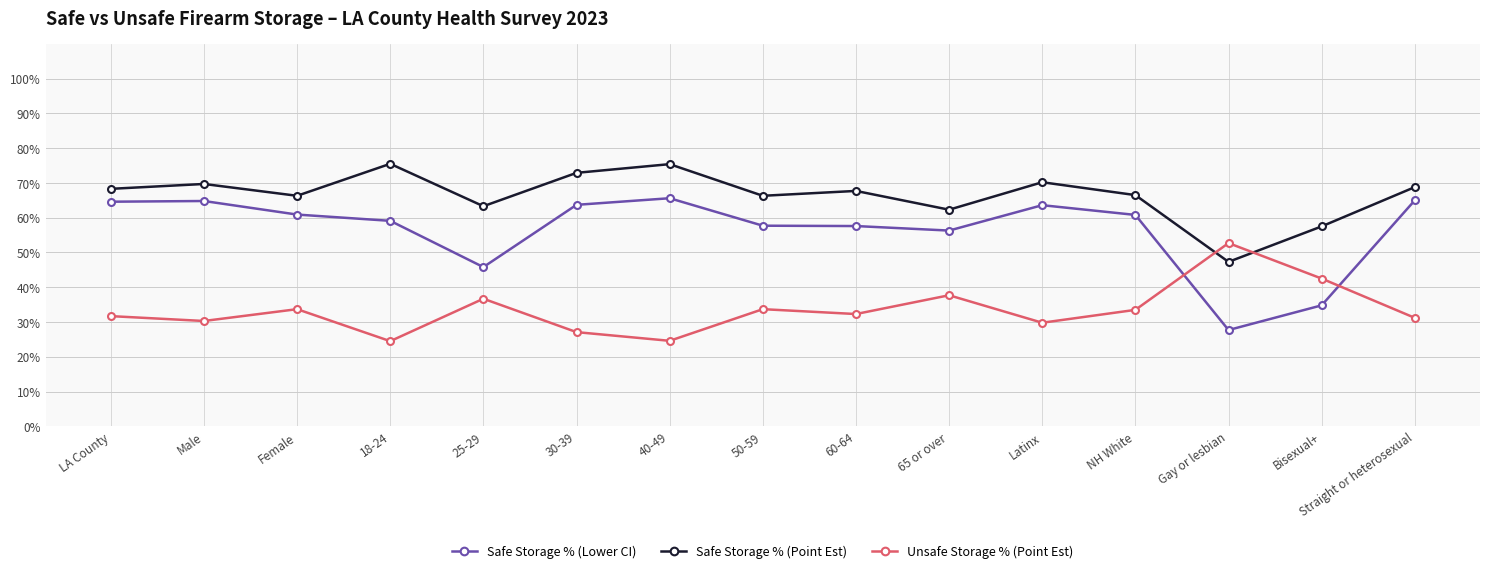

How many lines are shown in the chart?

3